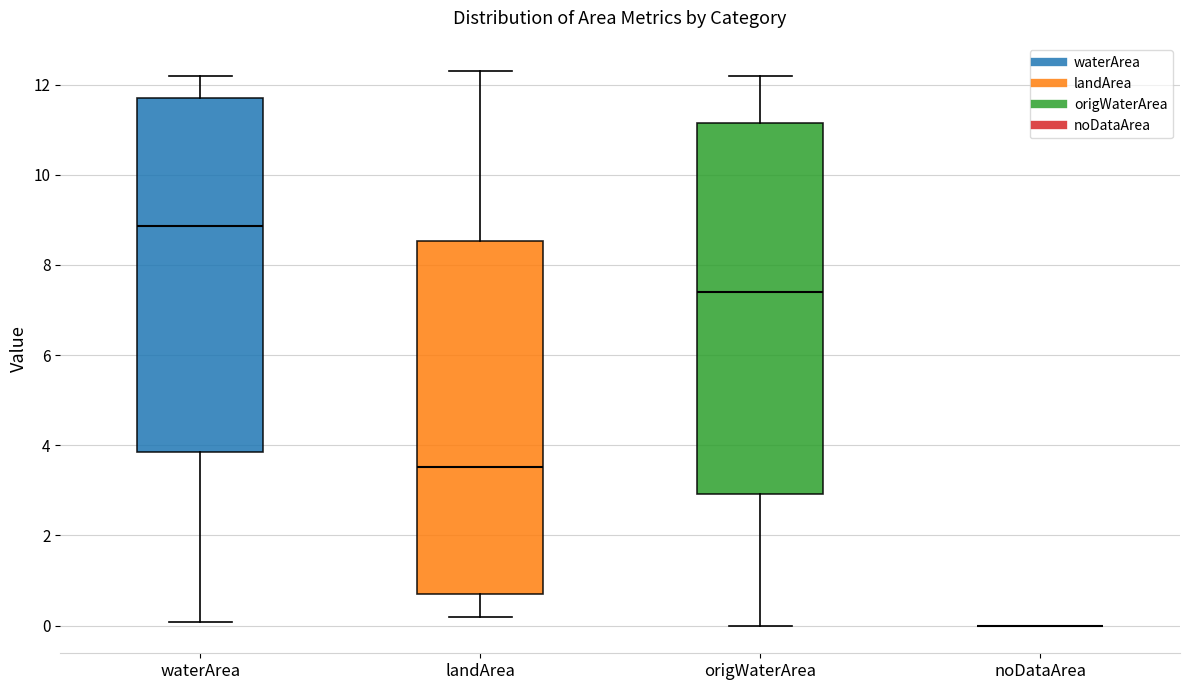

Where is the lower edge of the box for waterArea on the y-axis? The values are not printed on the chart, so give them approximately, as read against the axis.

3.8